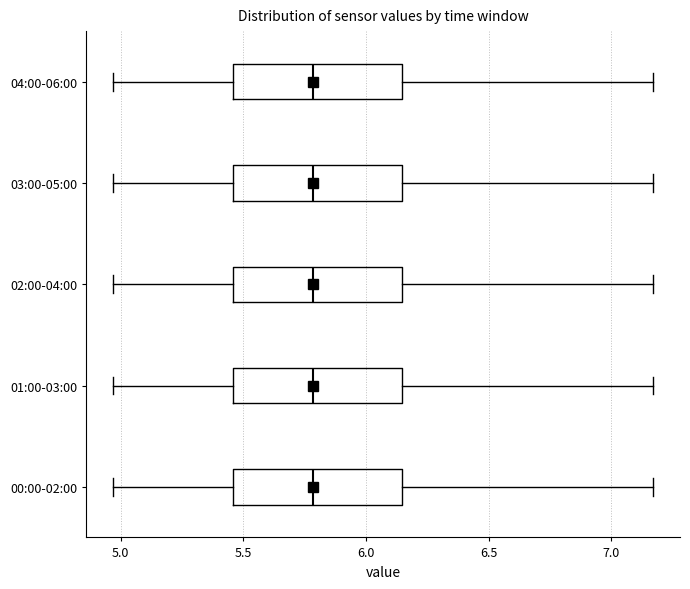

Where does the left whisker of the box for 00:00-02:00 end on the x-axis? The values are not printed on the chart, so give them approximately, as read against the axis.

4.95